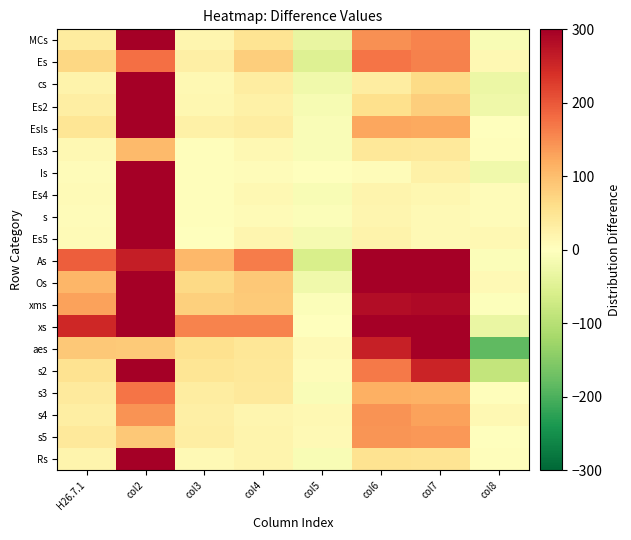

Reading left to right, extract all data points from this chart.

MCs: H26.7.1=37	col2=810	col3=18	col4=51	col5=-33	col6=147	col7=158	col8=-11
Es: H26.7.1=69	col2=178	col3=30	col4=80	col5=-50	col6=172	col7=160	col8=12
cs: H26.7.1=23	col2=449	col3=12	col4=34	col5=-22	col6=35	col7=65	col8=-30
Es2: H26.7.1=31	col2=903	col3=15	col4=27	col5=-12	col6=58	col7=82	col8=-24
EsIs: H26.7.1=48	col2=777	col3=26	col4=34	col5=-8	col6=126	col7=124	col8=2
Es3: H26.7.1=13	col2=104	col3=4	col4=13	col5=-9	col6=43	col7=40	col8=3
Is: H26.7.1=7	col2=573	col3=4	col4=5	col5=-1	col6=5	col7=27	col8=-22
Es4: H26.7.1=8	col2=868	col3=3	col4=13	col5=-10	col6=21	col7=16	col8=5
s: H26.7.1=6	col2=970	col3=4	col4=9	col5=-5	col6=17	col7=10	col8=7
Es5: H26.7.1=8	col2=578	col3=1	col4=17	col5=-16	col6=23	col7=11	col8=12
As: H26.7.1=194	col2=262	col3=106	col4=165	col5=-59	col6=526	col7=532	col8=-6
Os: H26.7.1=110	col2=822	col3=66	col4=89	col5=-23	col6=330	col7=320	col8=10
xms: H26.7.1=131	col2=407	col3=79	col4=85	col5=-6	col6=282	col7=286	col8=-4
xs: H26.7.1=250	col2=594	col3=158	col4=159	col5=-1	col6=511	col7=542	col8=-31
aes: H26.7.1=88	col2=86	col3=56	col4=46	col5=10	col6=258	col7=443	col8=-185
s2: H26.7.1=53	col2=352	col3=49	col4=43	col5=6	col6=168	col7=254	col8=-86
s3: H26.7.1=38	col2=173	col3=33	col4=42	col5=-9	col6=117	col7=113	col8=4
s4: H26.7.1=32	col2=145	col3=29	col4=17	col5=12	col6=145	col7=131	col8=14
s5: H26.7.1=42	col2=89	col3=32	col4=21	col5=11	col6=141	col7=140	col8=1
Rs: H26.7.1=19	col2=498	col3=11	col4=21	col5=-10	col6=53	col7=50	col8=3